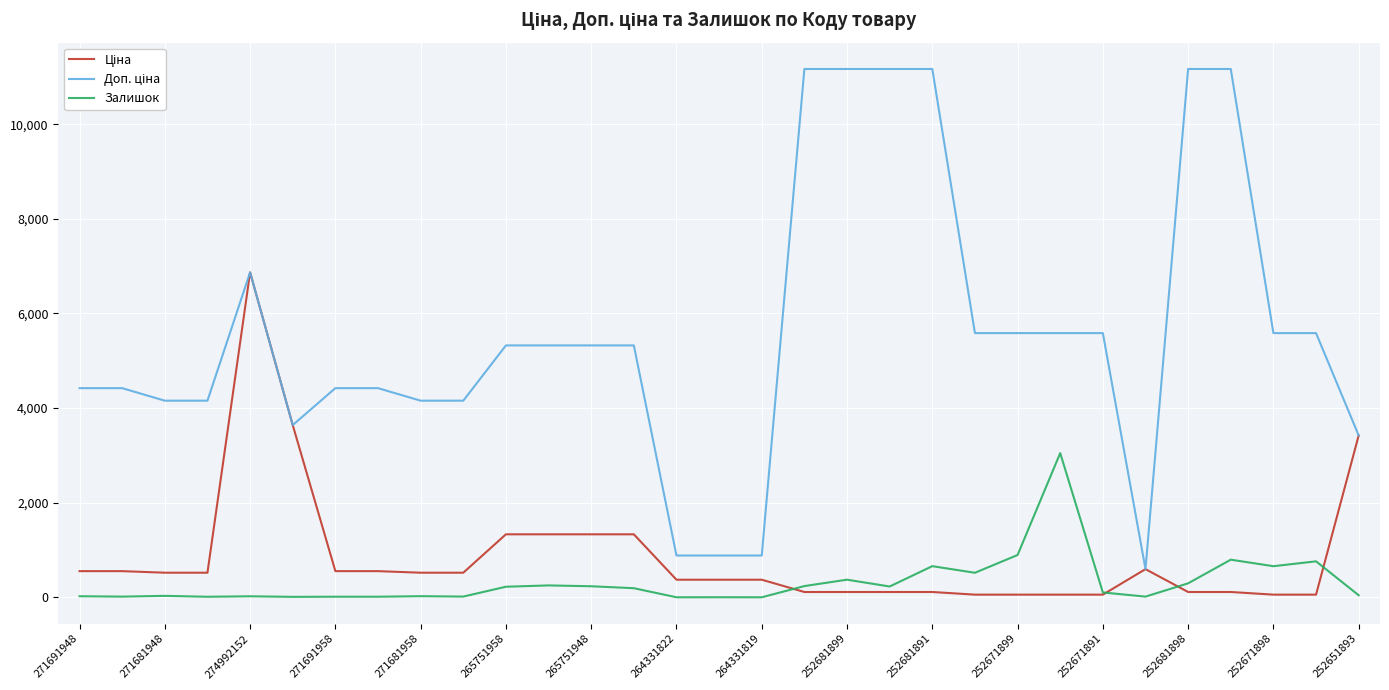

Does the chart display data point markers on the line(s)?

No